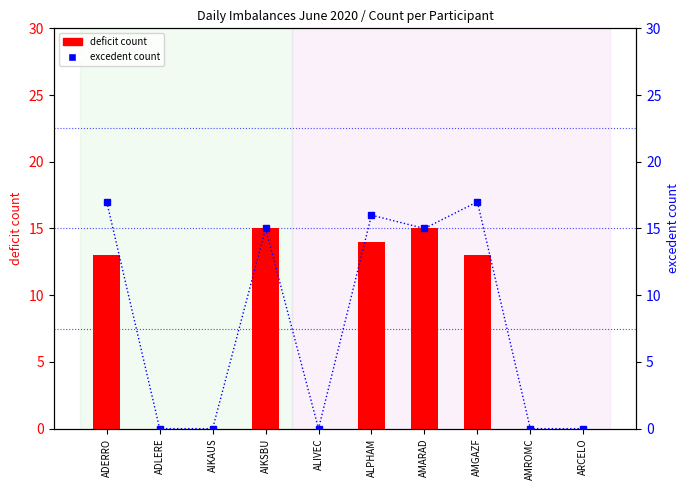

How many data points in excedent count are less than 15?

5